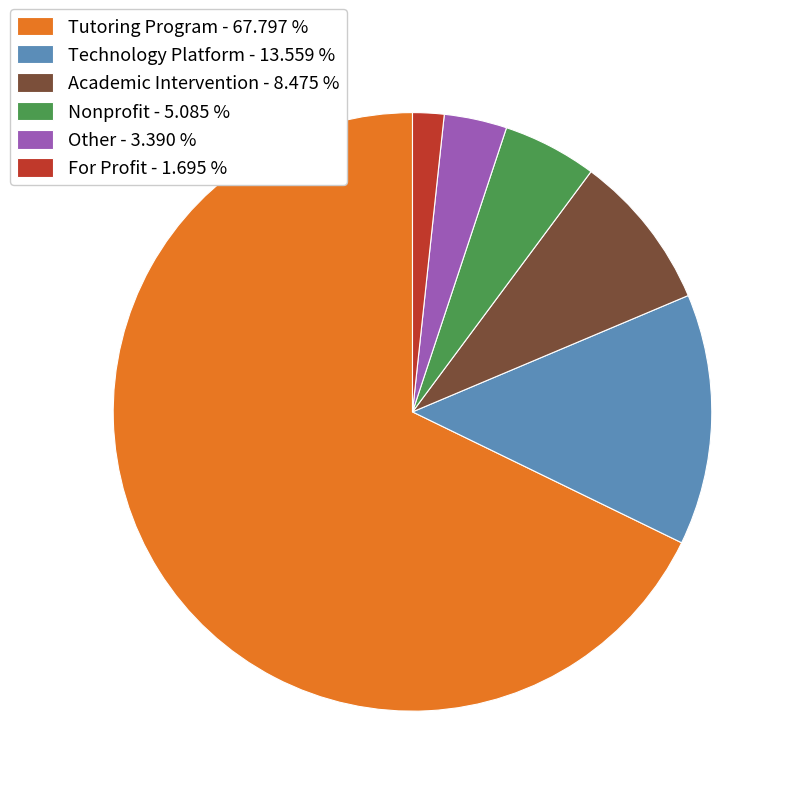

Is it true that Nonprofit is 5% of the pie?

True